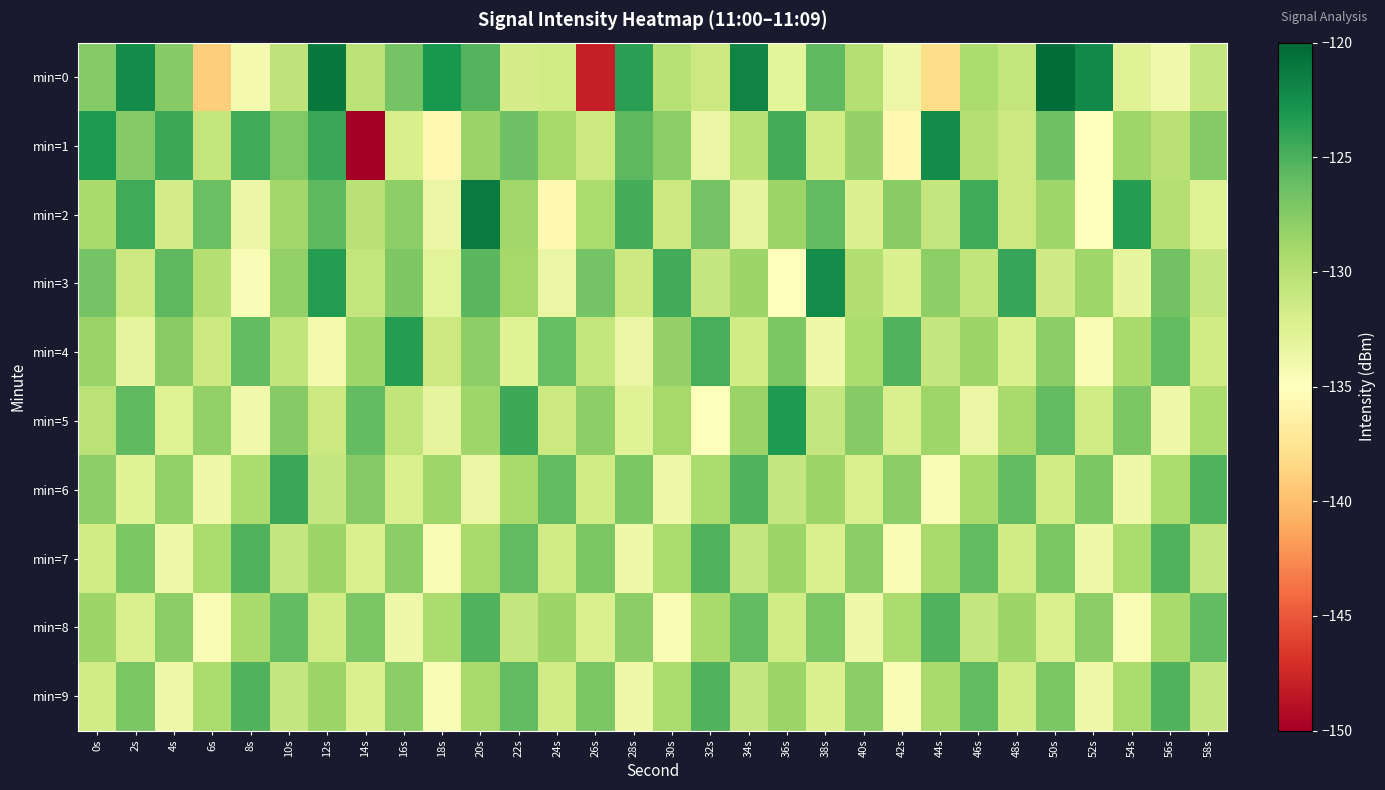

Rank the series by their maximum value, from lowest to highest.

min=7, min=8, min=9, min=6, min=4, min=5, min=3, min=1, min=2, min=0